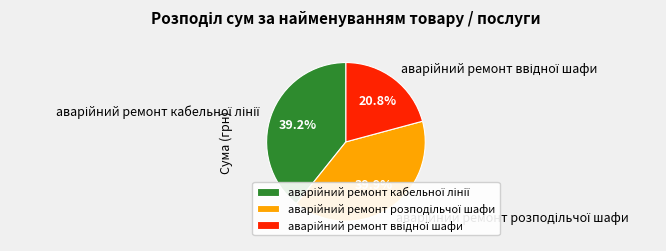

Is there any slice that represents more than half of the pie?

No